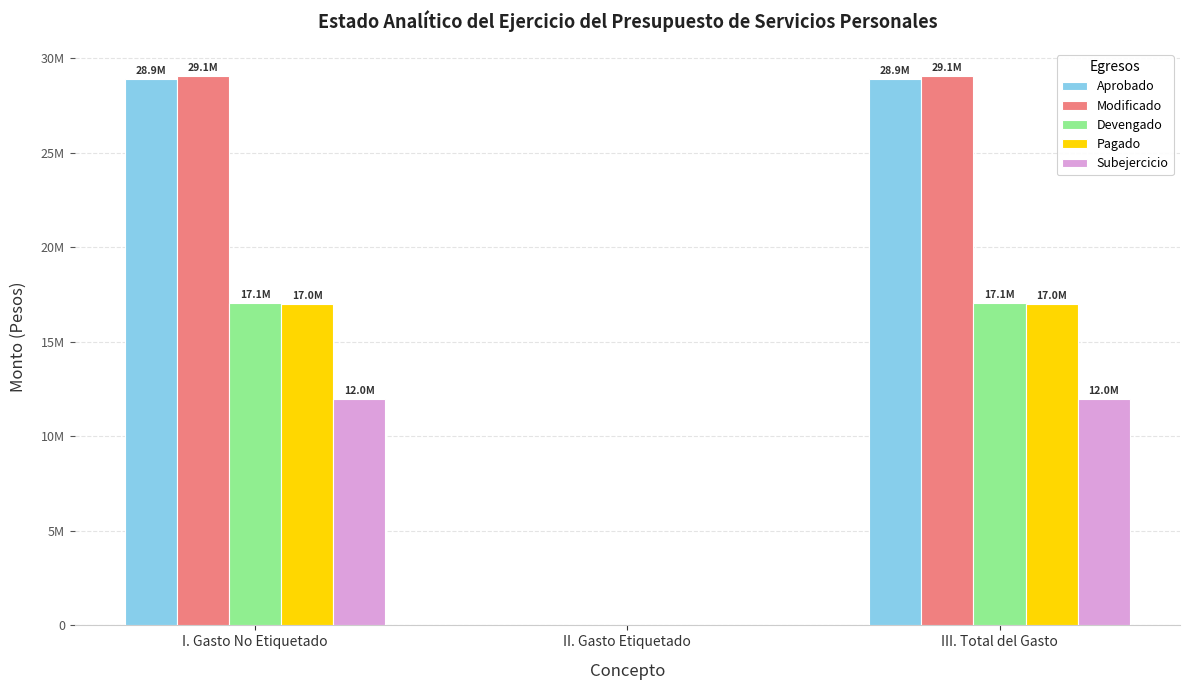

At which category is the sum across all series the highest?

I. Gasto No Etiquetado